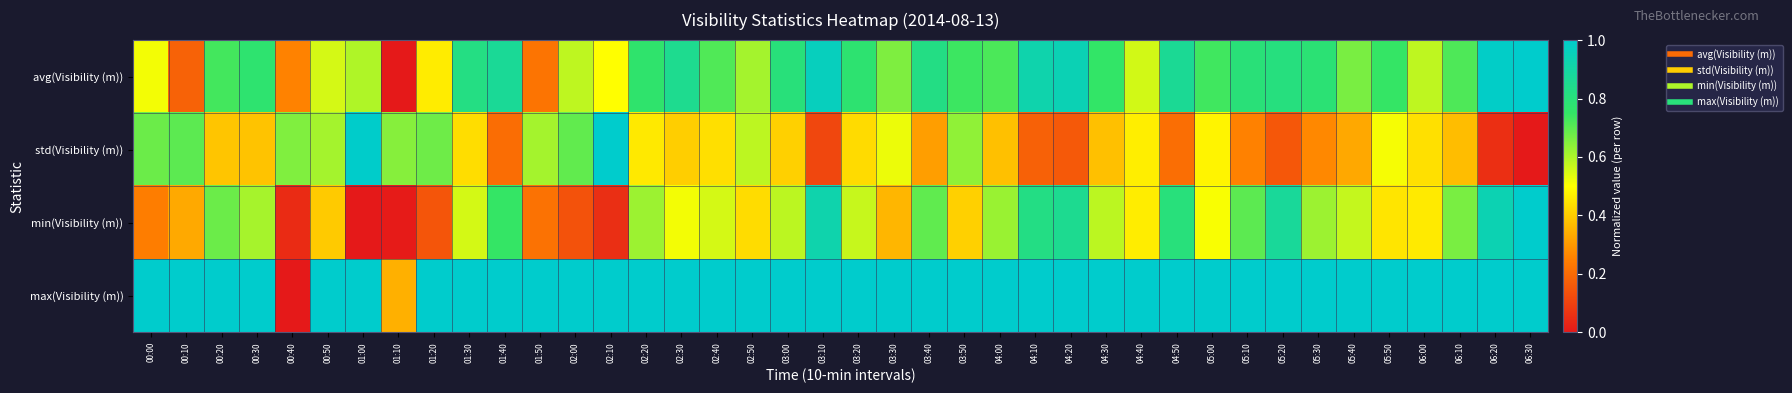

List the series in order of their overall mean, highest first.

max(Visibility (m)), avg(Visibility (m)), min(Visibility (m)), std(Visibility (m))